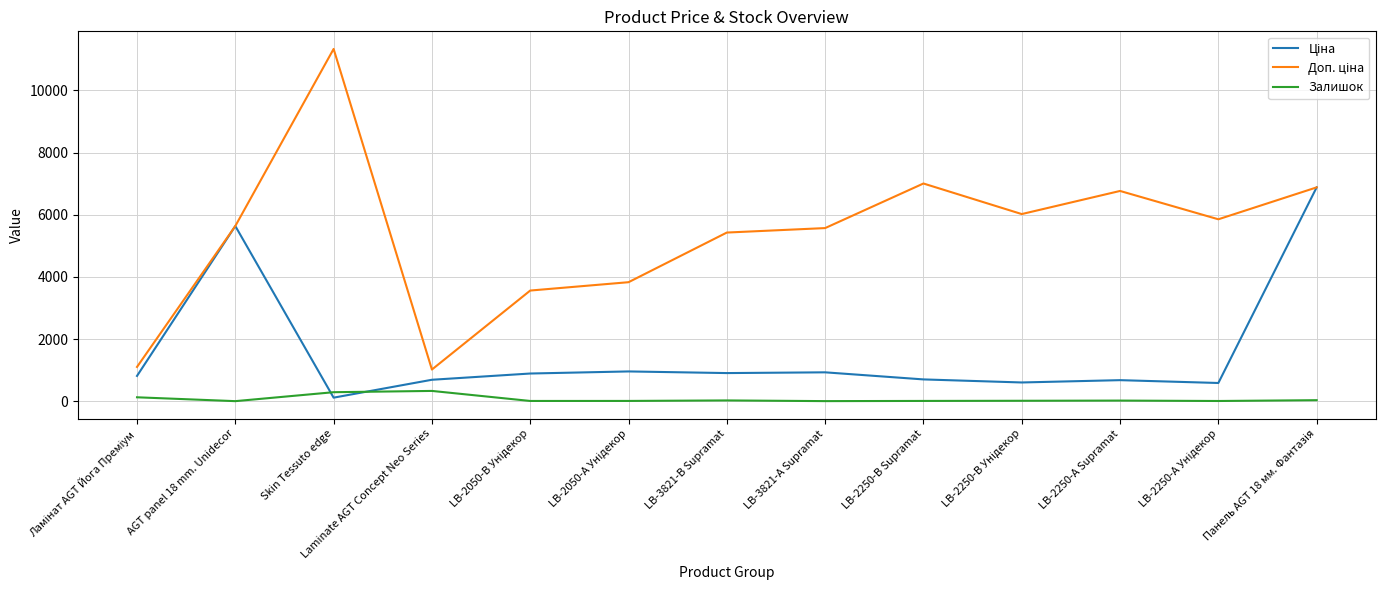

What is the highest value of the Залишок series?

330.0